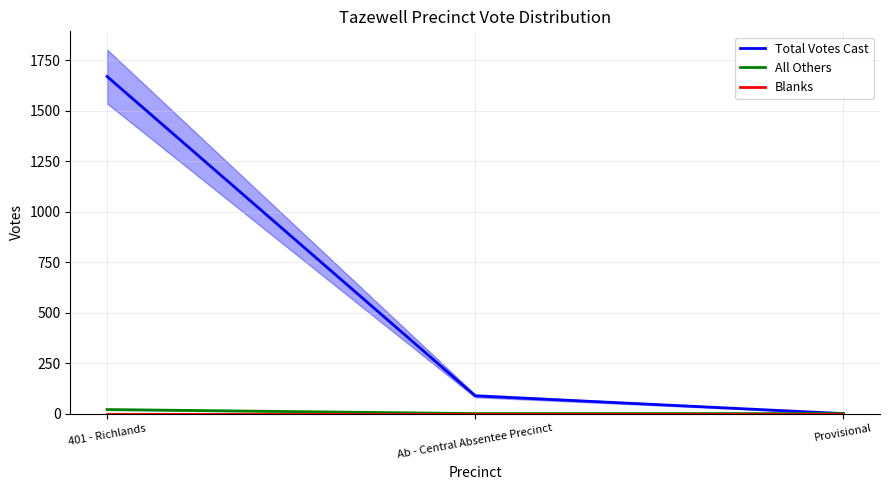

What is the total value across all series at Ab - Central Absentee Precinct?

88